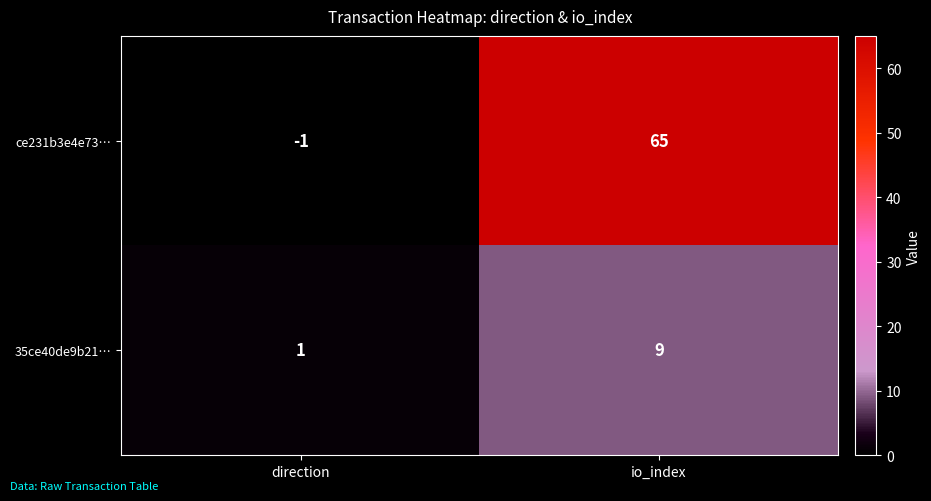

List the series in order of their peak value, highest first.

ce231b3e4e73…, 35ce40de9b21…